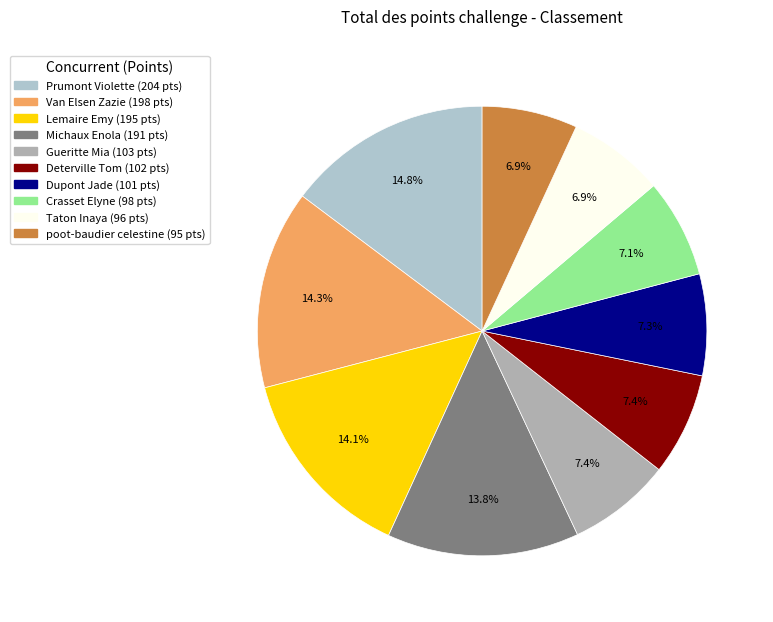

Does Gueritte Mia represent more than half of the total?

No